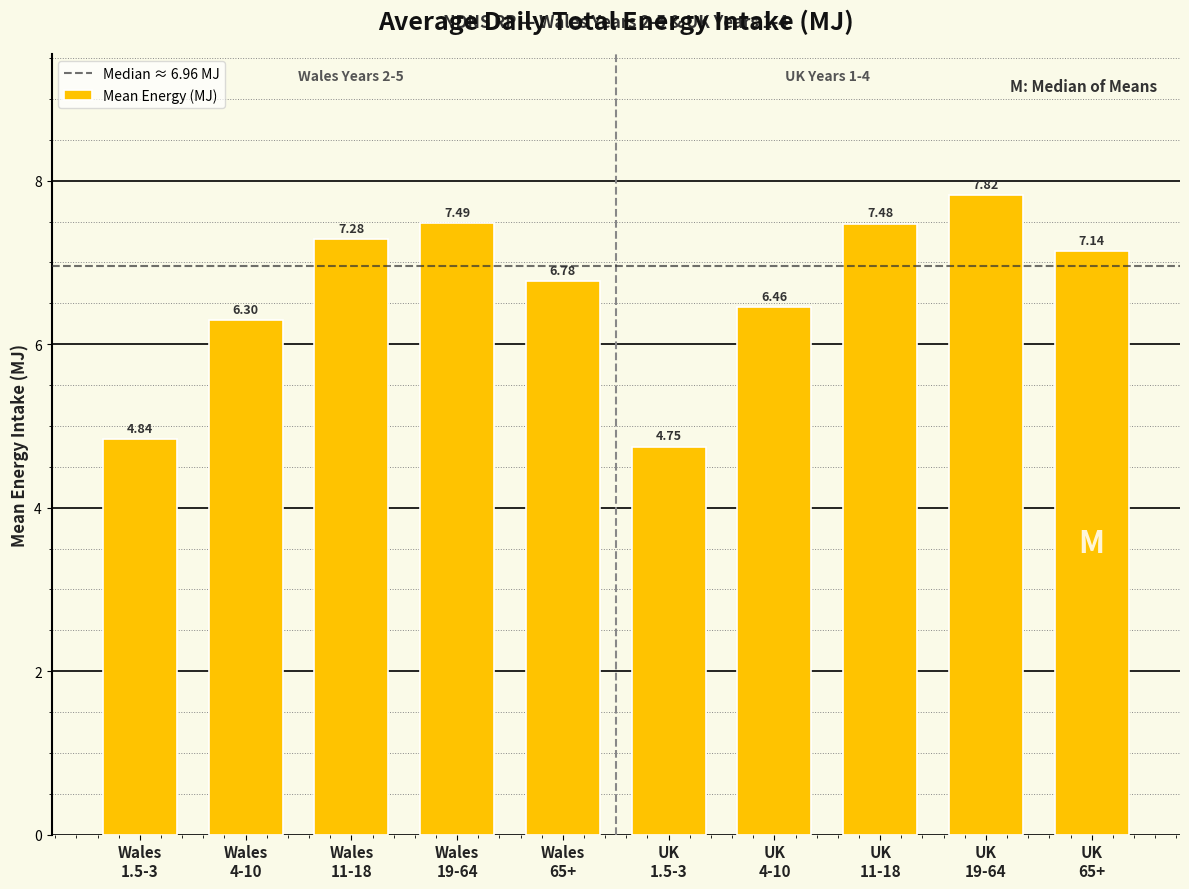

What is the sum of all values?

66.3